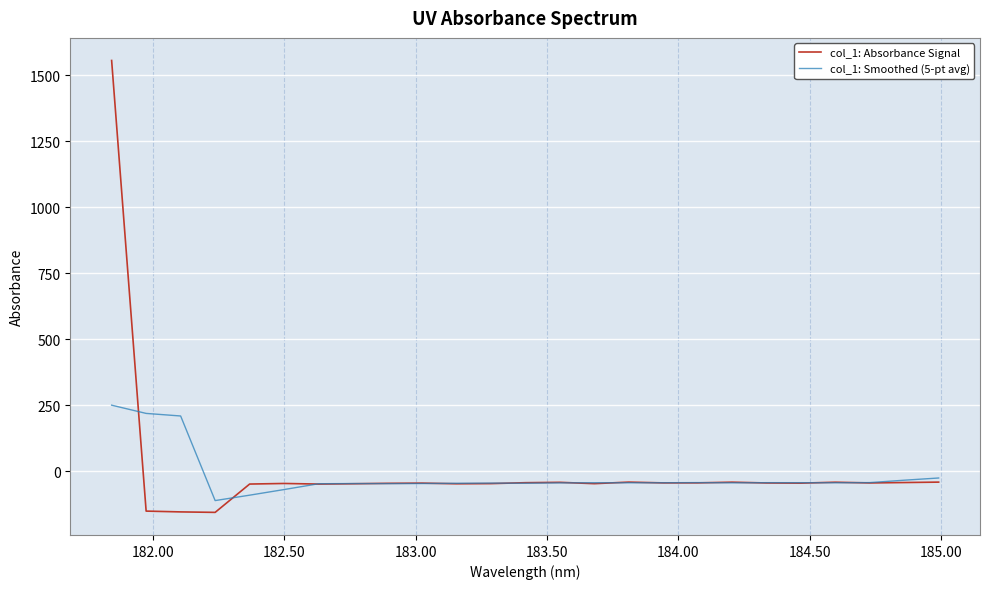

Which series has the widest spread of values?

col_1: Absorbance Signal